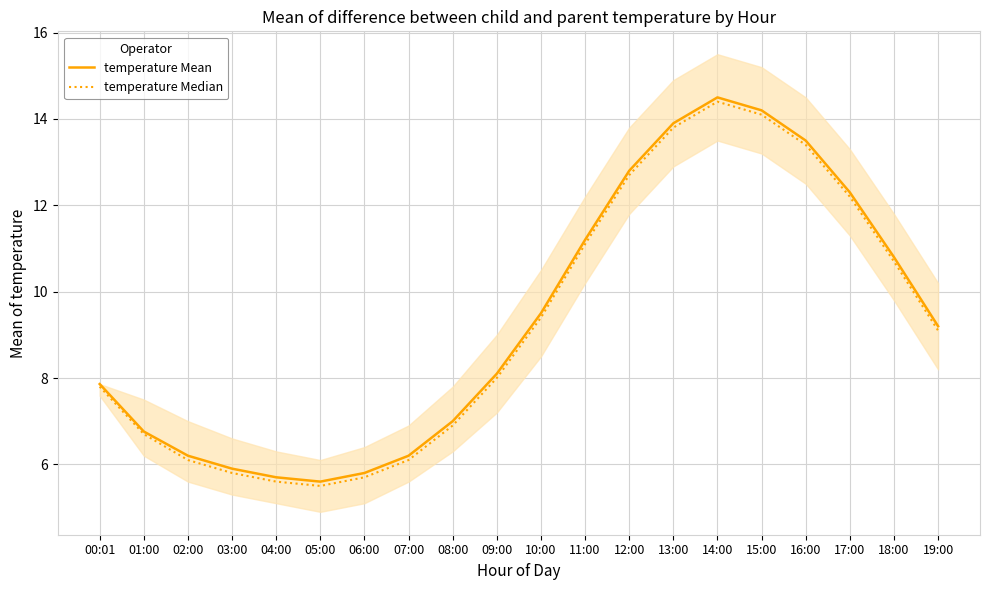

What is the difference between the second highest and minimum values in the temperature Mean series?

8.6